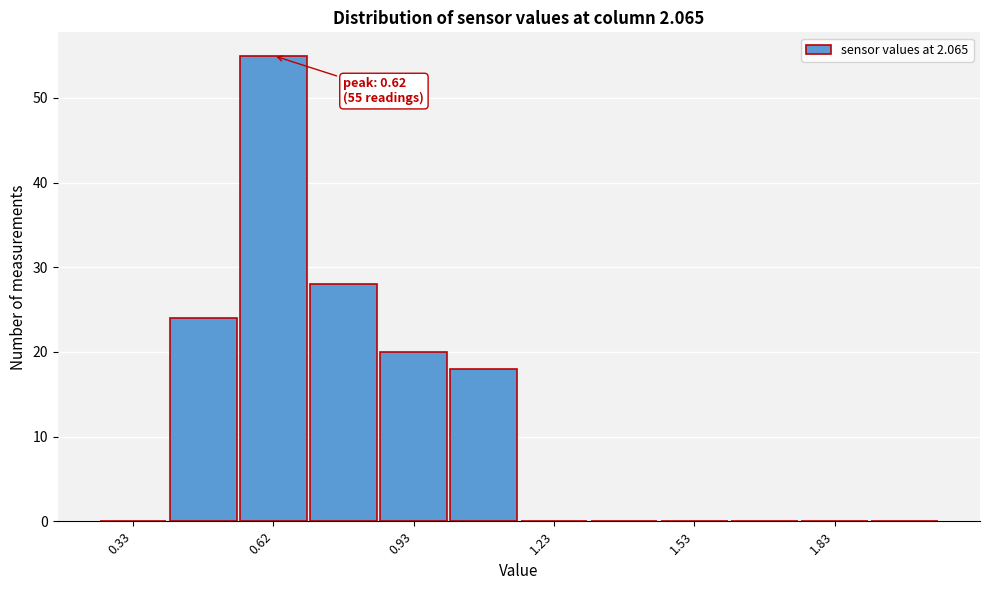

Read against the x-axis, roughly where is the centre of the tallest bar?

0.65